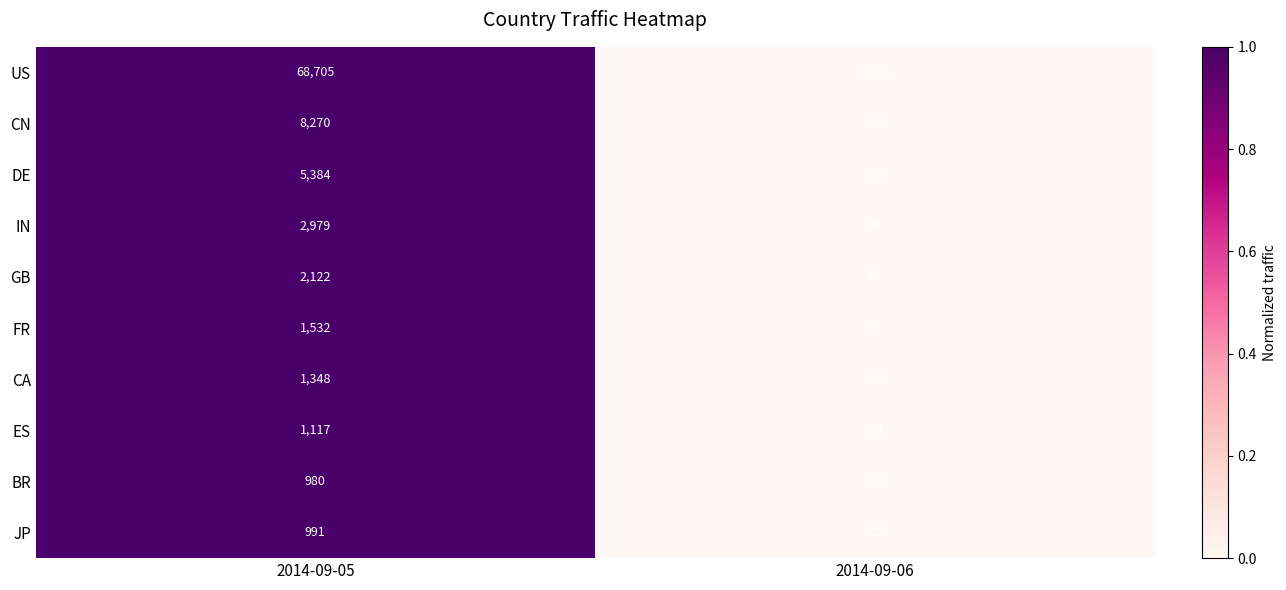

At which category is the sum across all series the highest?

2014-09-05